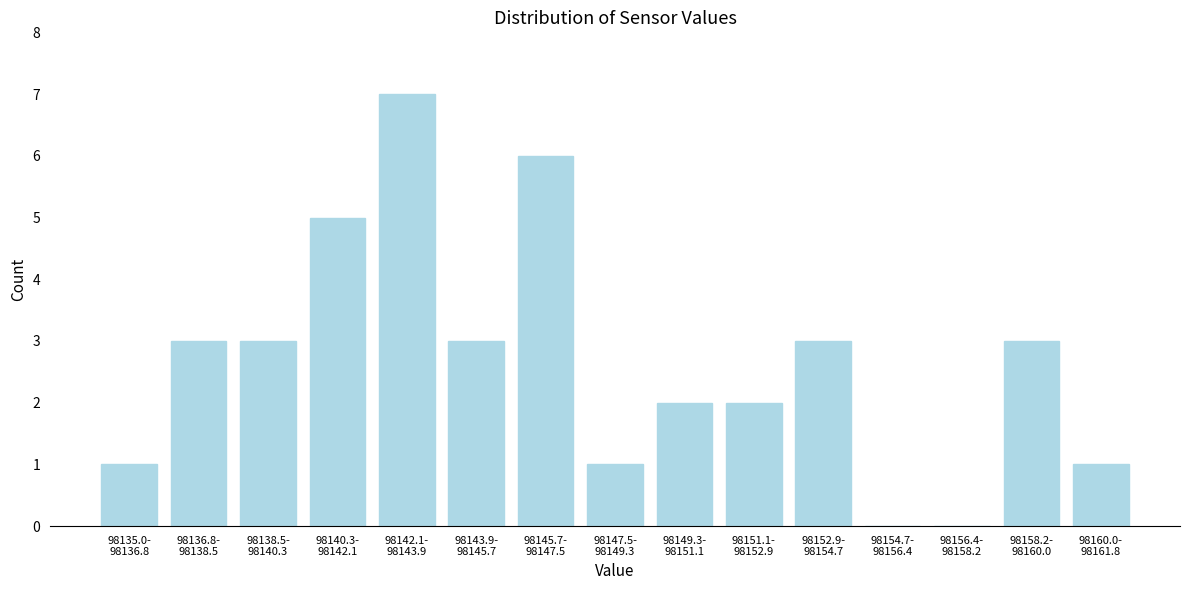

What is the greatest value displayed?

7